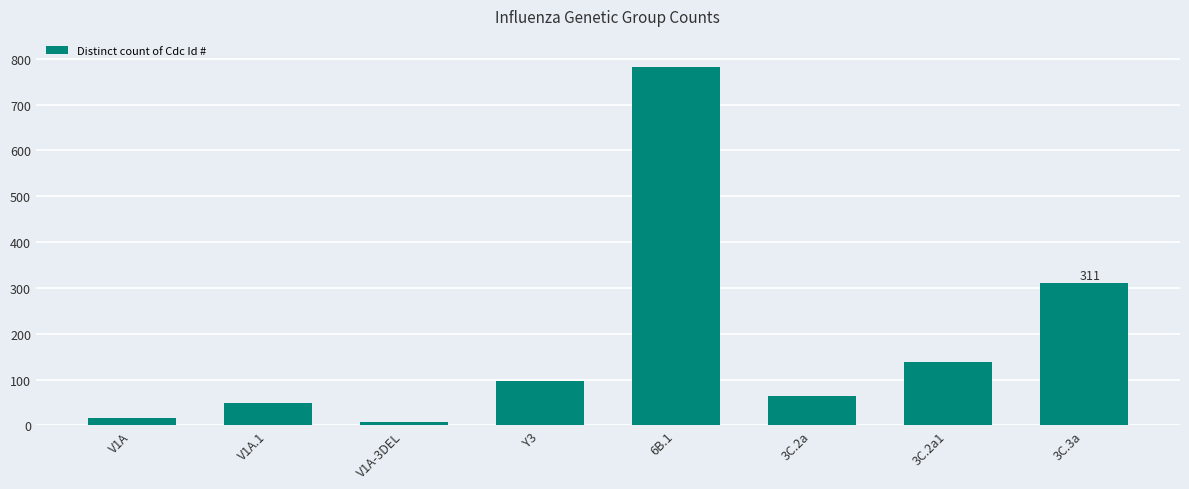

What is the ratio of the value at 3C.2a1 to the value at V1A-3DEL?

17.2